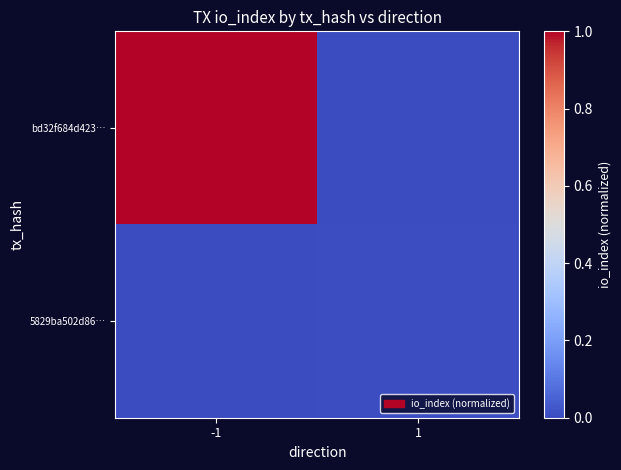

Between -1 and 1, which is larger?

-1